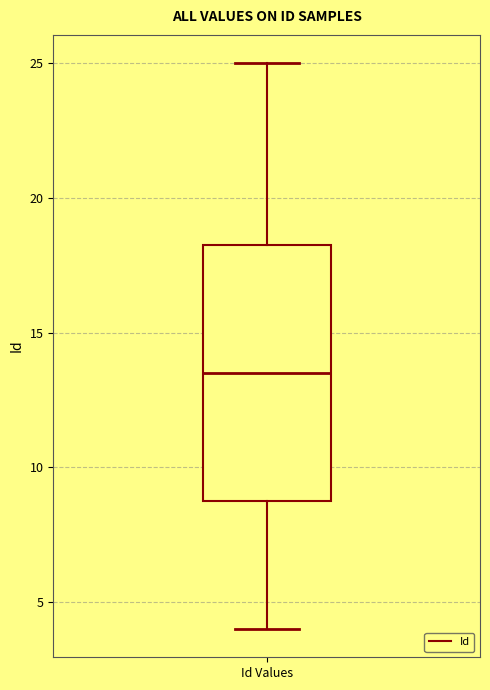

Transcribe this box plot: give where the median line is, the range the box spans, and where the two whiskers end, as read against the y-axis. The values are not printed on the chart, so give them approximately, as read against the axis.

median 13.5, box 9.0 to 18.5, whiskers 4.0 to 25.0